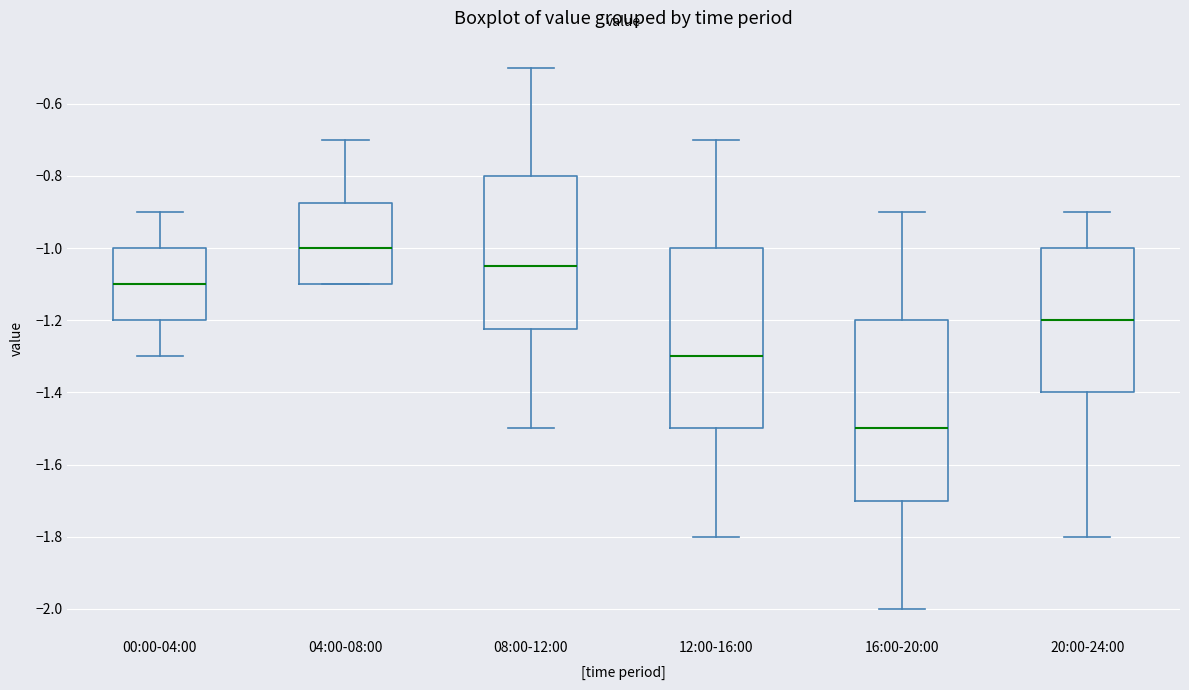

Reading left to right, transcribe this box plot: for each box, give where its median line is, the range the box spans, and where its two whiskers end, as read against the y-axis. The values are not printed on the chart, so give them approximately, as read against the axis.

00:00-04:00: median -1.10, box -1.20 to -1.00, whiskers -1.30 to -0.90
04:00-08:00: median -1.00, box -1.10 to -0.88, whiskers -1.10 to -0.70
08:00-12:00: median -1.04, box -1.22 to -0.80, whiskers -1.50 to -0.50
12:00-16:00: median -1.30, box -1.50 to -1.00, whiskers -1.80 to -0.70
16:00-20:00: median -1.50, box -1.70 to -1.20, whiskers -2.00 to -0.90
20:00-24:00: median -1.20, box -1.40 to -1.00, whiskers -1.80 to -0.90